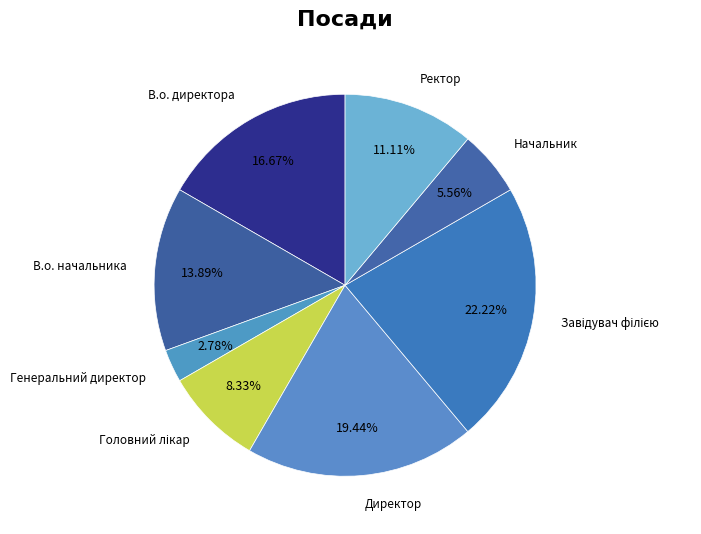

Is В.о. начальника the majority of the pie?

No